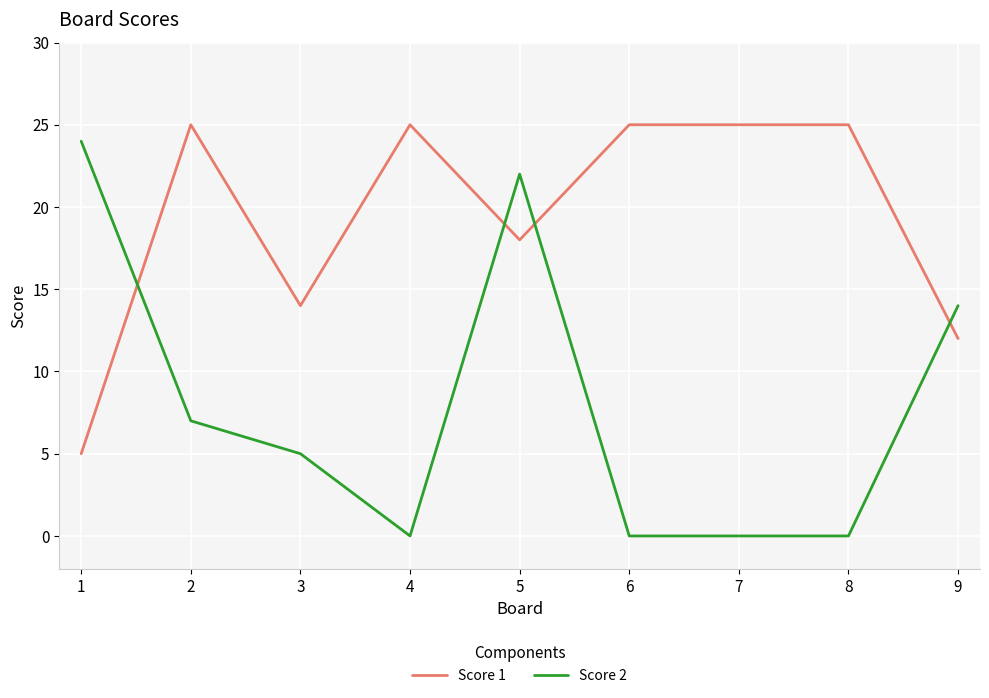

What is the difference between the maximum and second lowest values in the Score 1 series?

13